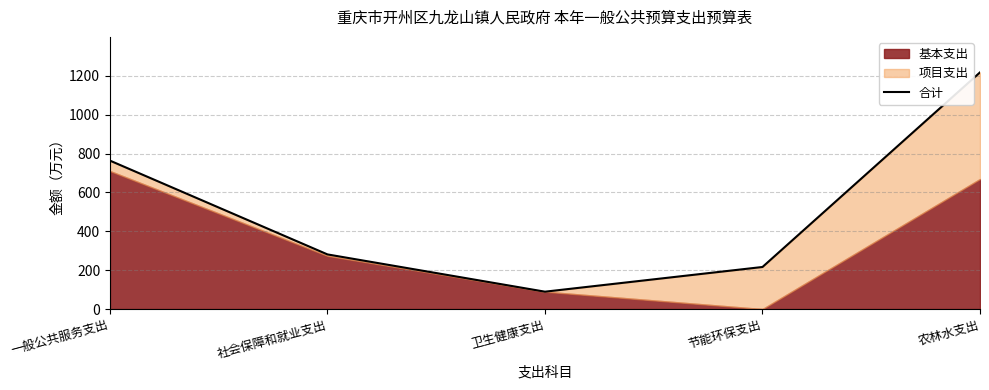

Reading left to right, list all the values displayed in this chart.

一般公共服务支出=763.4	社会保障和就业支出=281.0	卫生健康支出=89.3	节能环保支出=216.3	农林水支出=1217.3